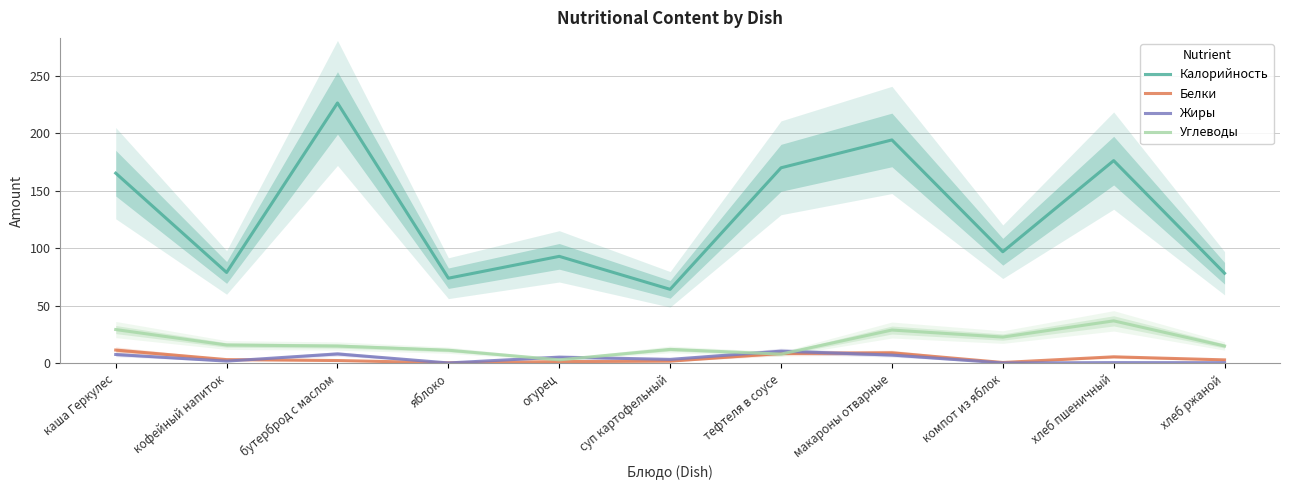

Is this an area chart (filled region under the line)?

No